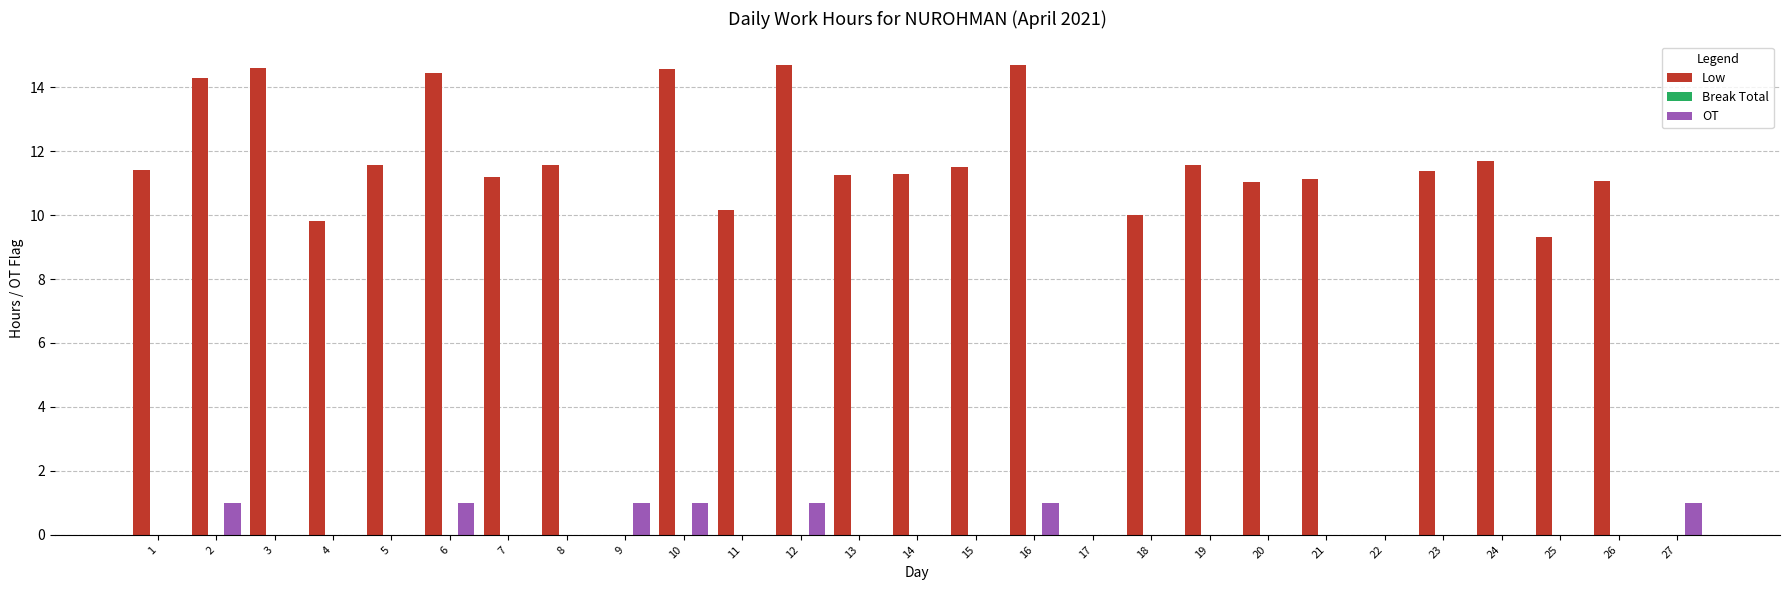

Which series changed the most between 16 and 26?

Low